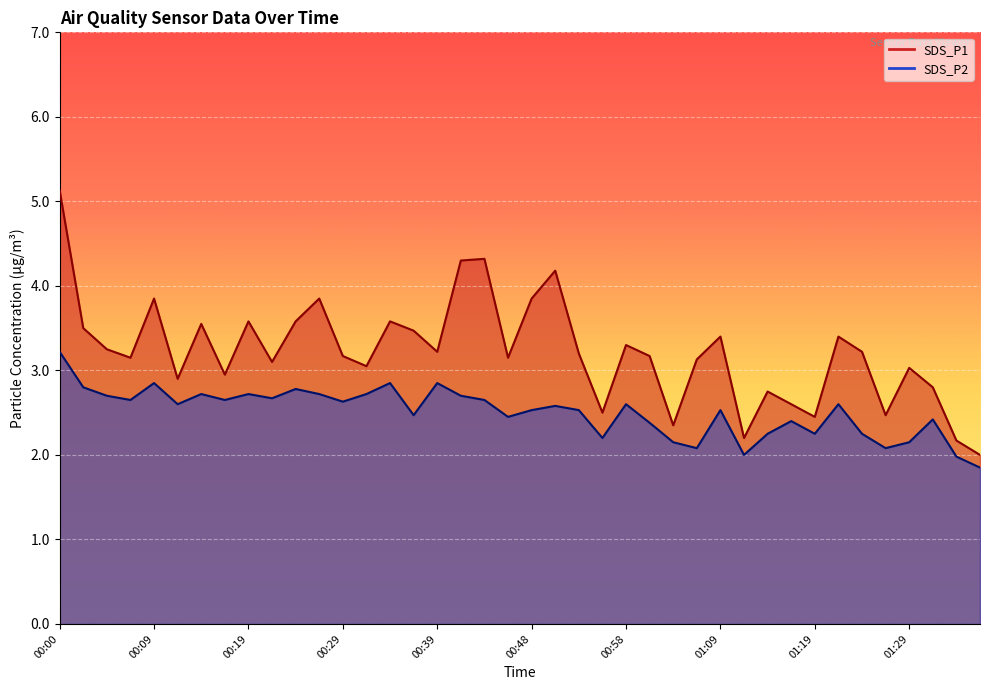

Reading left to right, list all the values displayed in this chart.

SDS_P1: 00:00=5.1	00:02=3.5	00:05=3.2	00:07=3.1	00:09=3.9	00:12=2.9	00:14=3.5	00:17=3.0	00:19=3.6	00:22=3.1	00:24=3.6	00:26=3.9	00:29=3.2	00:31=3.0	00:34=3.6	00:36=3.5	00:39=3.2	00:41=4.3	00:43=4.3	00:46=3.1	00:48=3.9	00:51=4.2	00:53=3.2	00:56=2.5	00:58=3.3	01:01=3.2	01:04=2.4	01:06=3.1	01:09=3.4	01:11=2.2	01:14=2.8	01:16=2.6	01:19=2.5	01:21=3.4	01:24=3.2	01:27=2.5	01:29=3.0	01:32=2.8	01:34=2.2	01:37=2.0
SDS_P2: 00:00=3.2	00:02=2.8	00:05=2.7	00:07=2.6	00:09=2.9	00:12=2.6	00:14=2.7	00:17=2.6	00:19=2.7	00:22=2.7	00:24=2.8	00:26=2.7	00:29=2.6	00:31=2.7	00:34=2.9	00:36=2.5	00:39=2.9	00:41=2.7	00:43=2.6	00:46=2.5	00:48=2.5	00:51=2.6	00:53=2.5	00:56=2.2	00:58=2.6	01:01=2.4	01:04=2.1	01:06=2.1	01:09=2.5	01:11=2.0	01:14=2.2	01:16=2.4	01:19=2.2	01:21=2.6	01:24=2.2	01:27=2.1	01:29=2.1	01:32=2.4	01:34=2.0	01:37=1.9